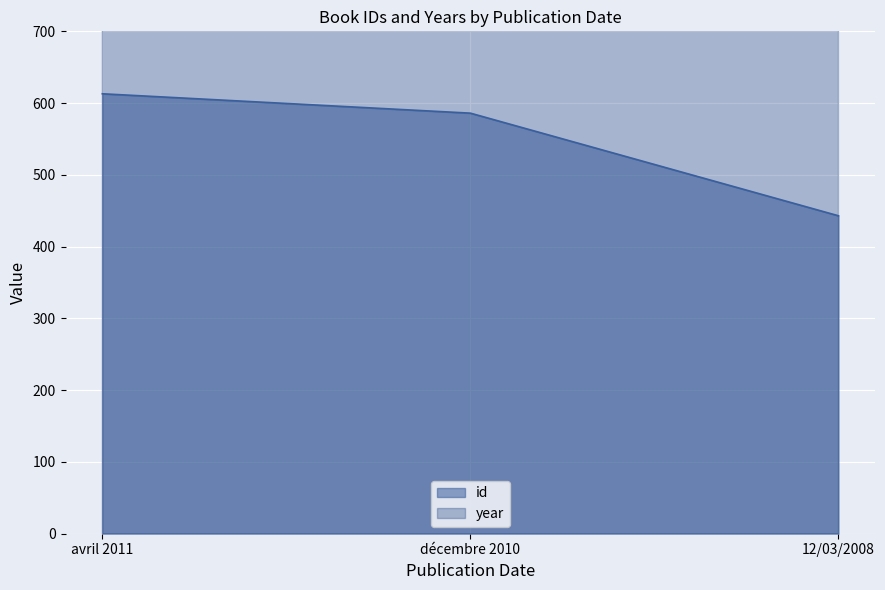

Count the number of categories in the chart.

3